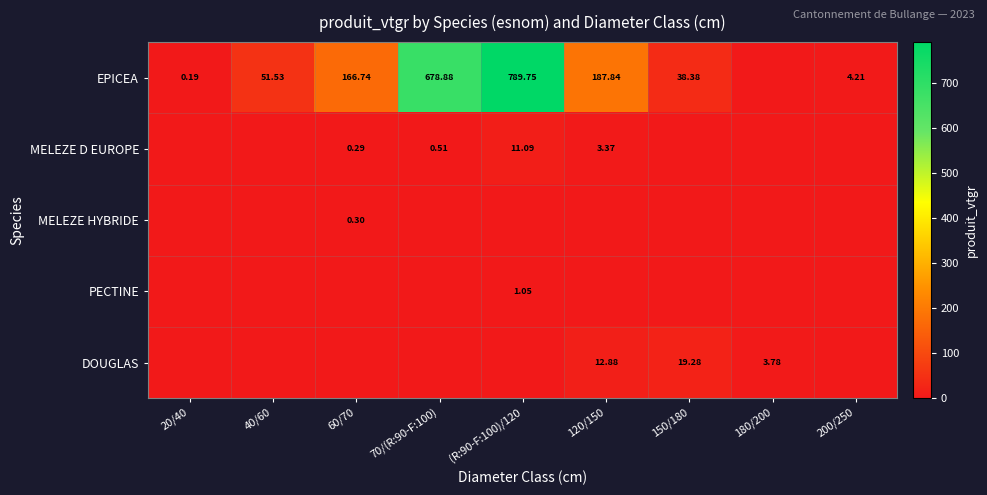

True or false: DOUGLAS has a value of 25.4 at 150/180.

False